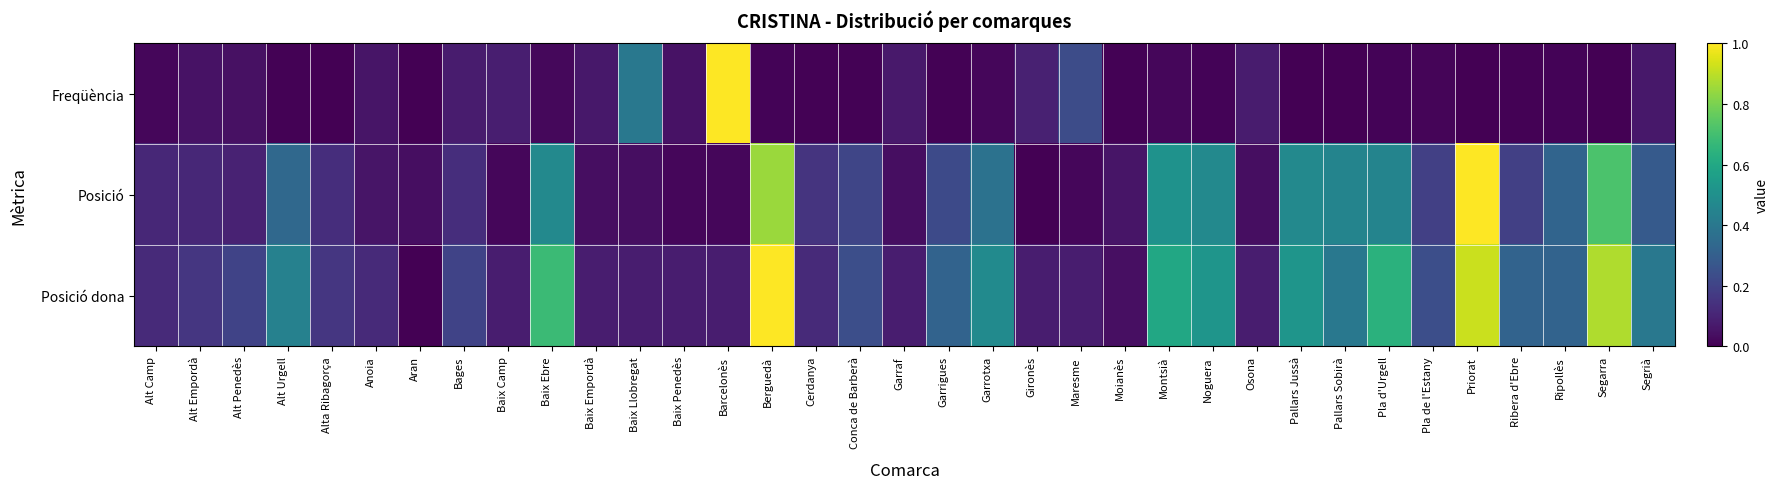

Between Garraf and Bages, which is larger?

Bages